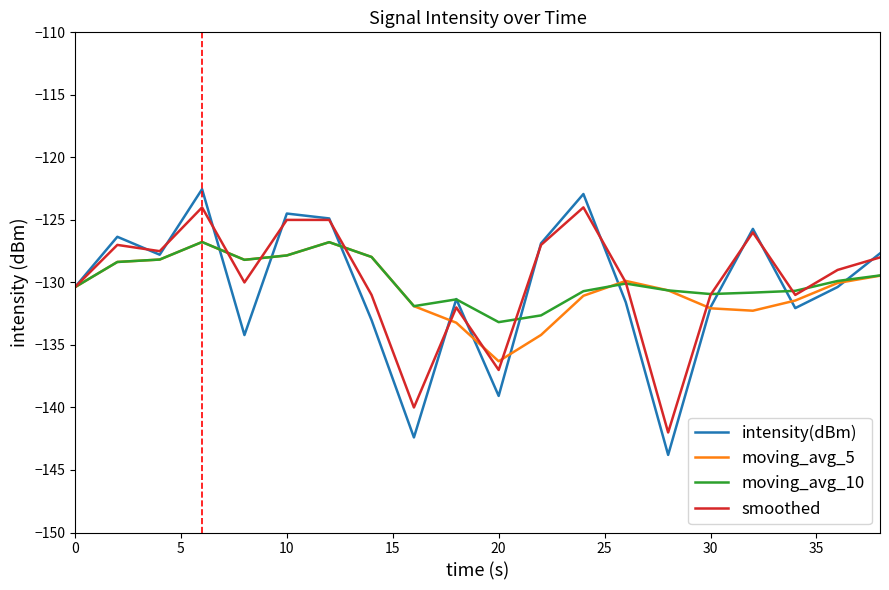

What is the minimum value shown in the chart?

-143.8